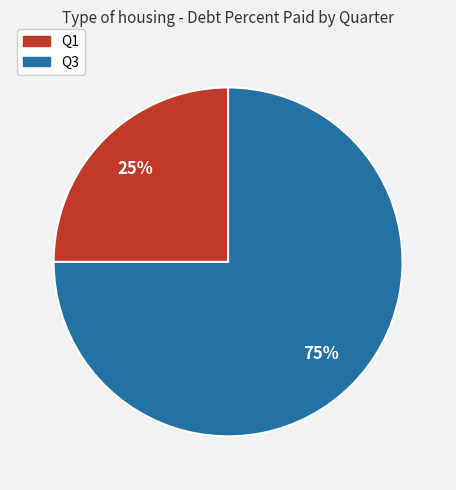

Does any single category account for the majority?

Yes